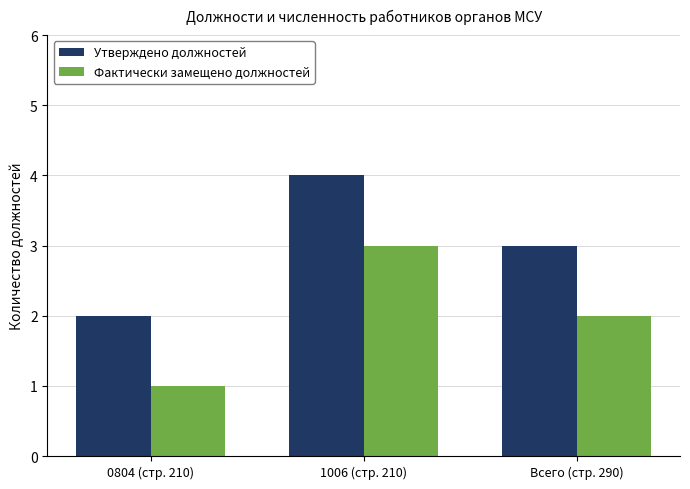

What position from the left is 0804 (стр. 210)?

1